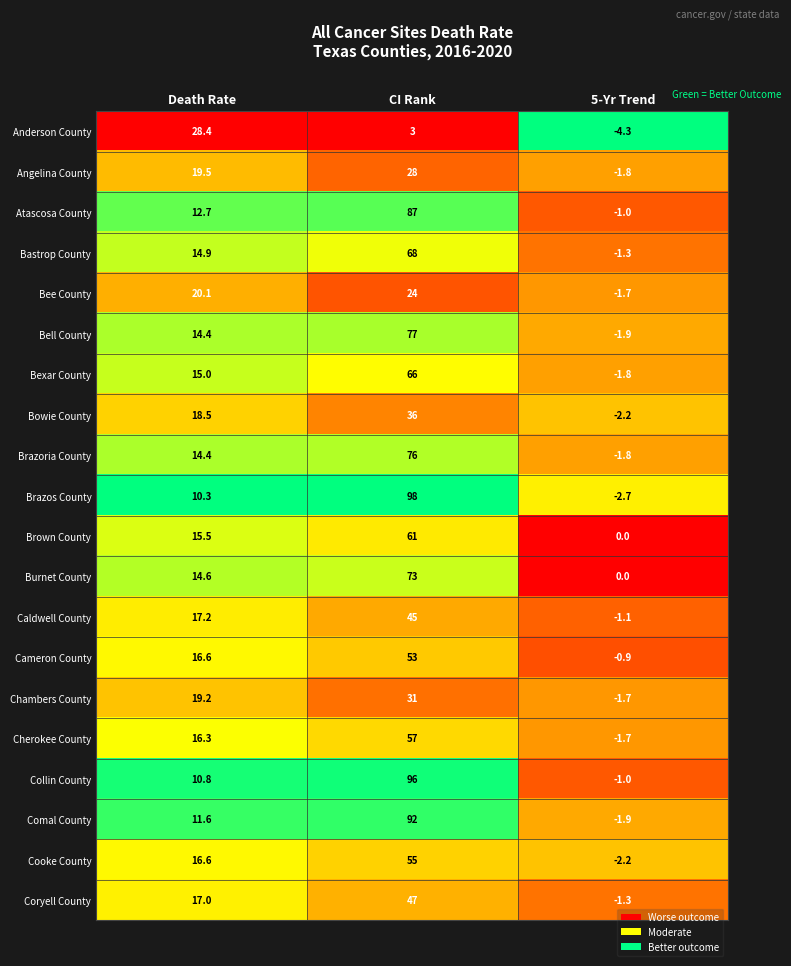

Which series changed the most between CI Rank and 5-Yr Trend?

Brazos County